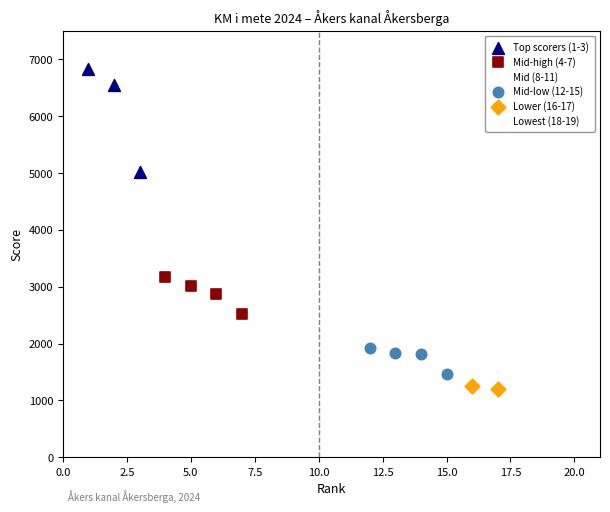

Which series reaches the maximum Y coordinate?

Top scorers (1-3)